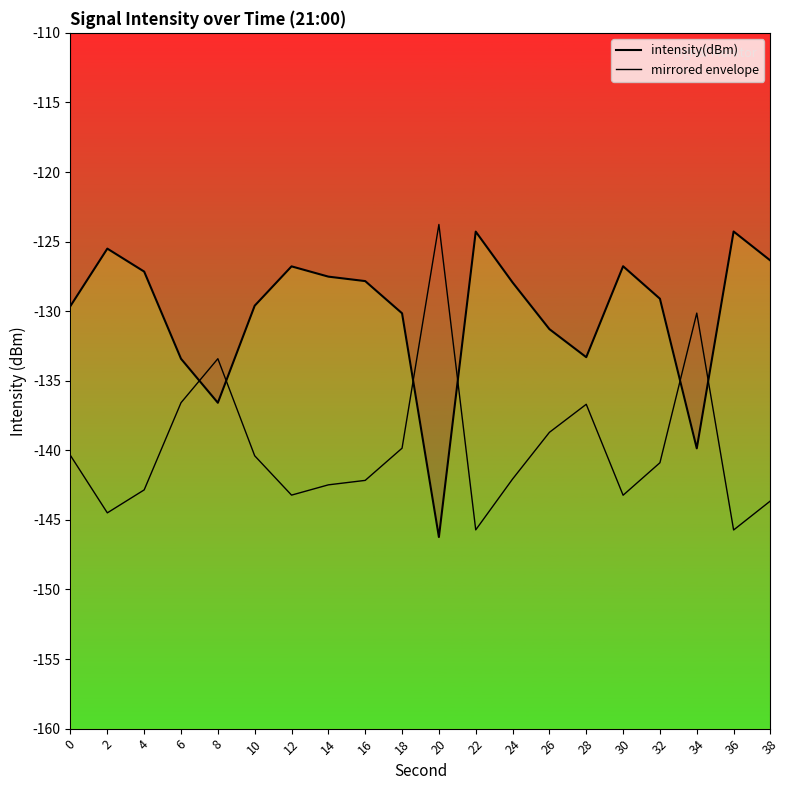

At which label is mirrored envelope closest to -134?

8